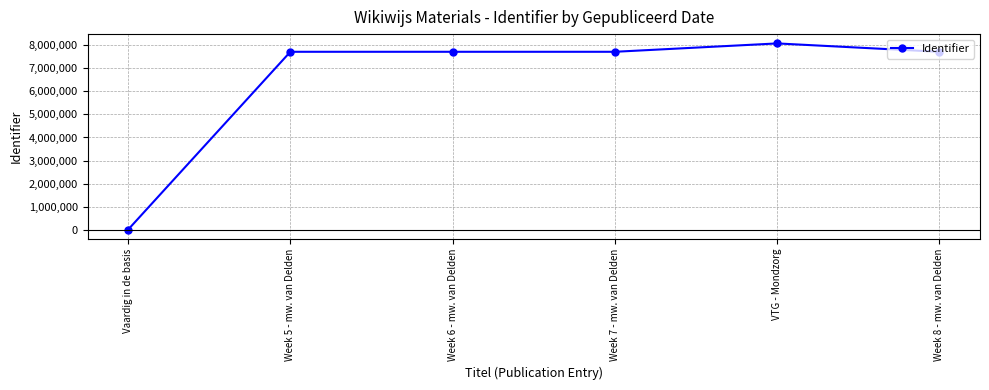

What is the approximate value at Week 5 - mw. van Delden?

7720336